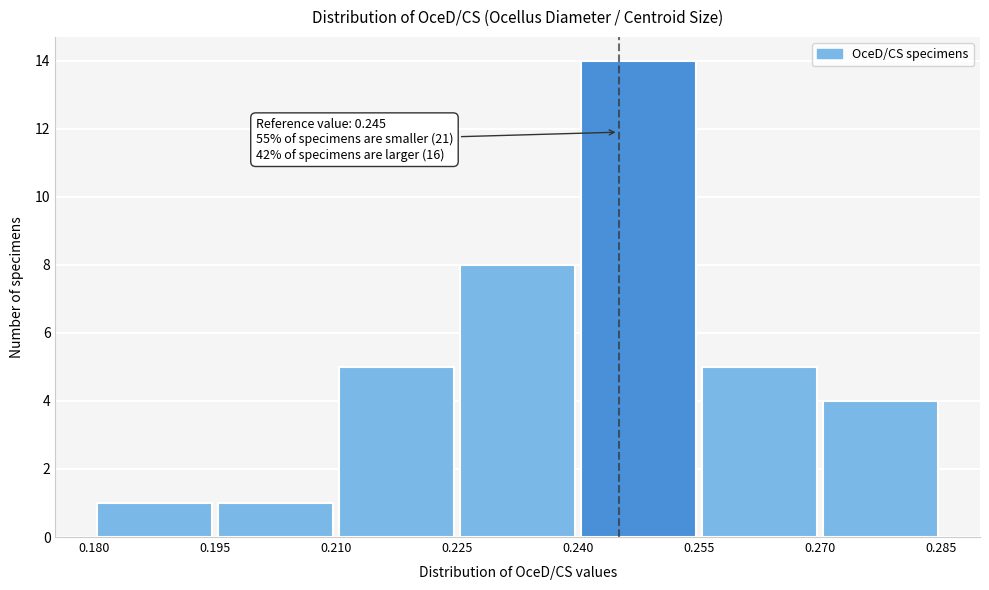

Over which range of the x-axis is the bar tallest?

0.240 to 0.255